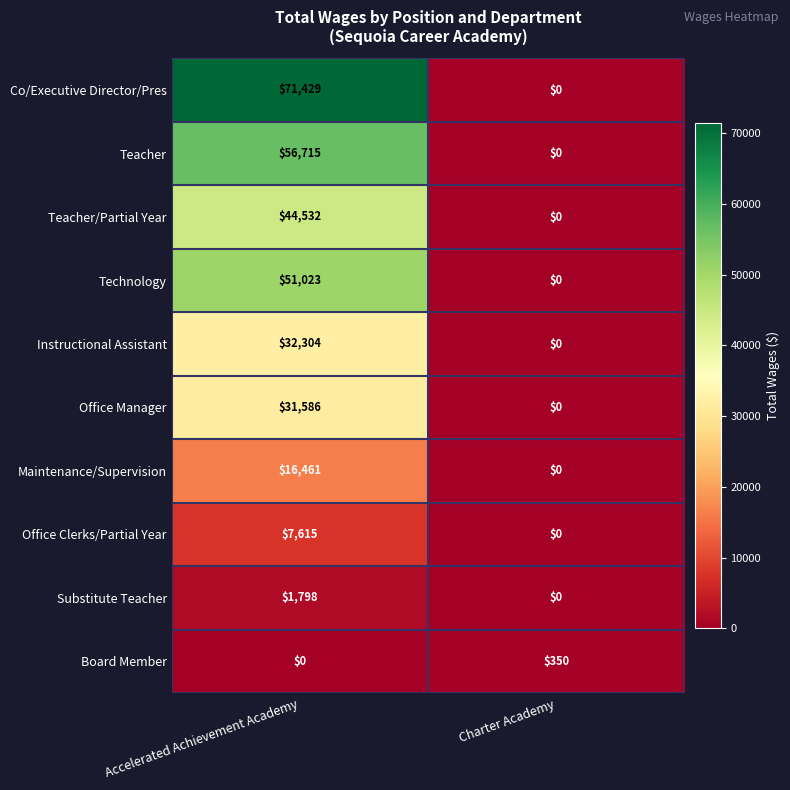

Rank the series by their maximum value, from lowest to highest.

Board Member, Substitute Teacher, Office Clerks/Partial Year, Maintenance/Supervision, Office Manager, Instructional Assistant, Teacher/Partial Year, Technology, Teacher, Co/Executive Director/Pres